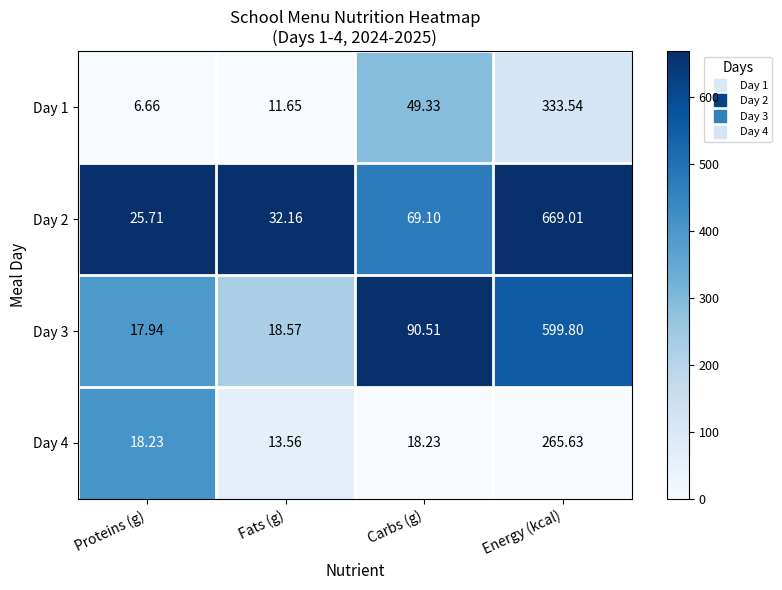

At which category does the chart reach its peak across all series?

Energy (kcal)